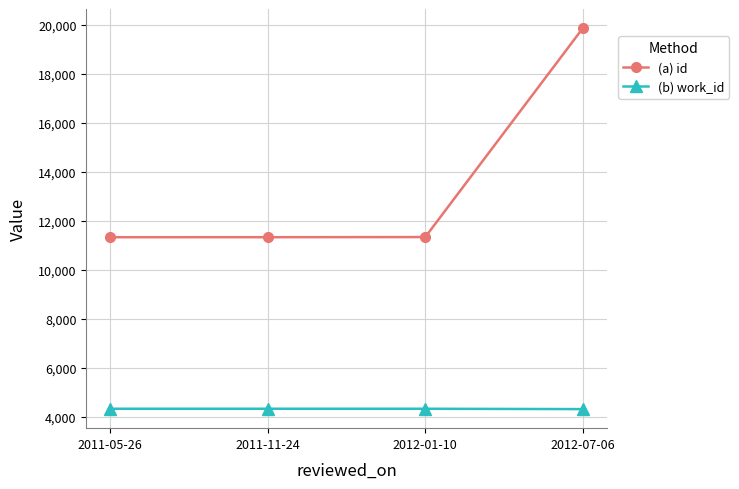

True or false: (b) work_id and (a) id cross at least once.

False